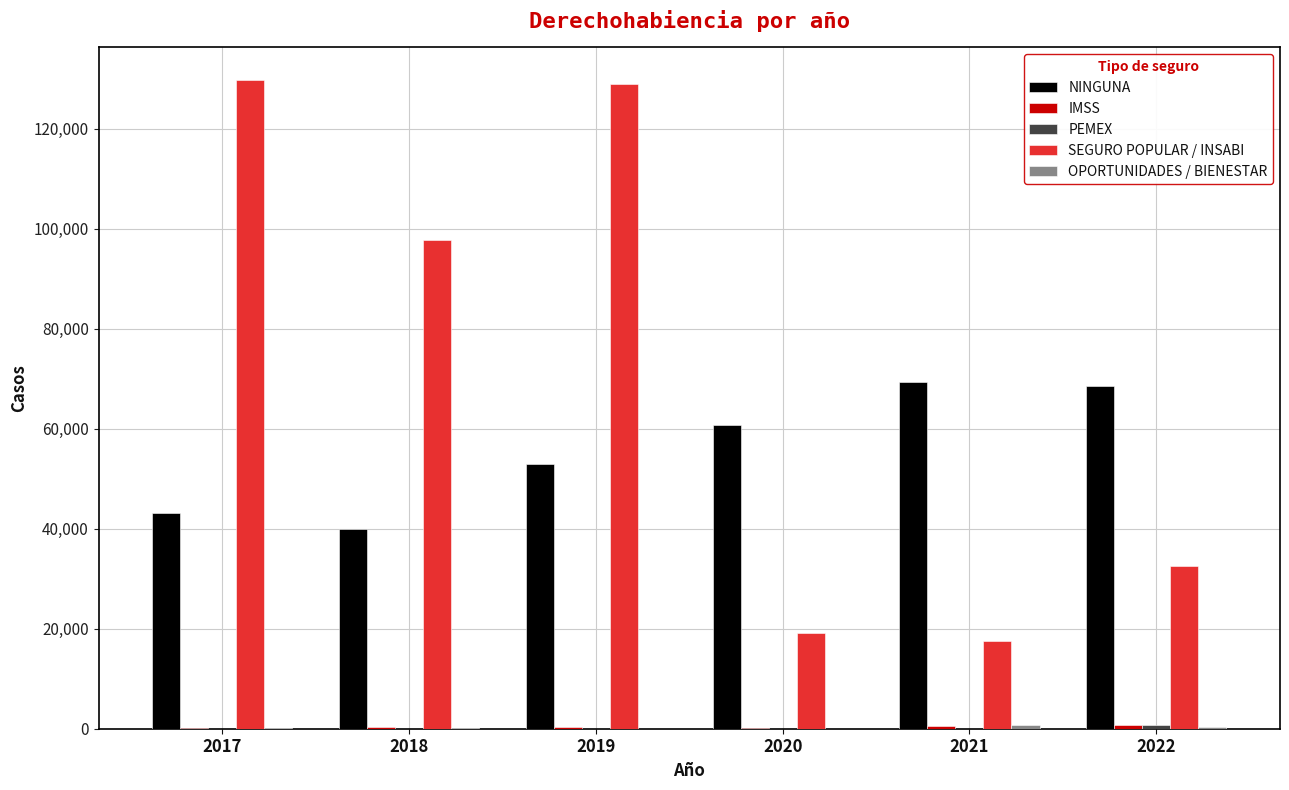

At which category is the sum across all series the highest?

2019